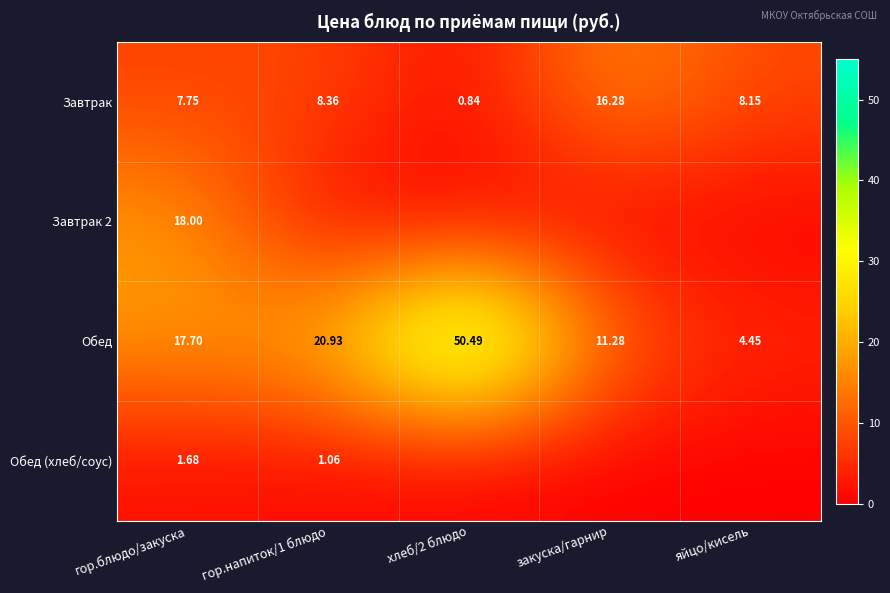

Between гор.напиток/1 блюдо and яйцо/кисель, which is larger?

гор.напиток/1 блюдо